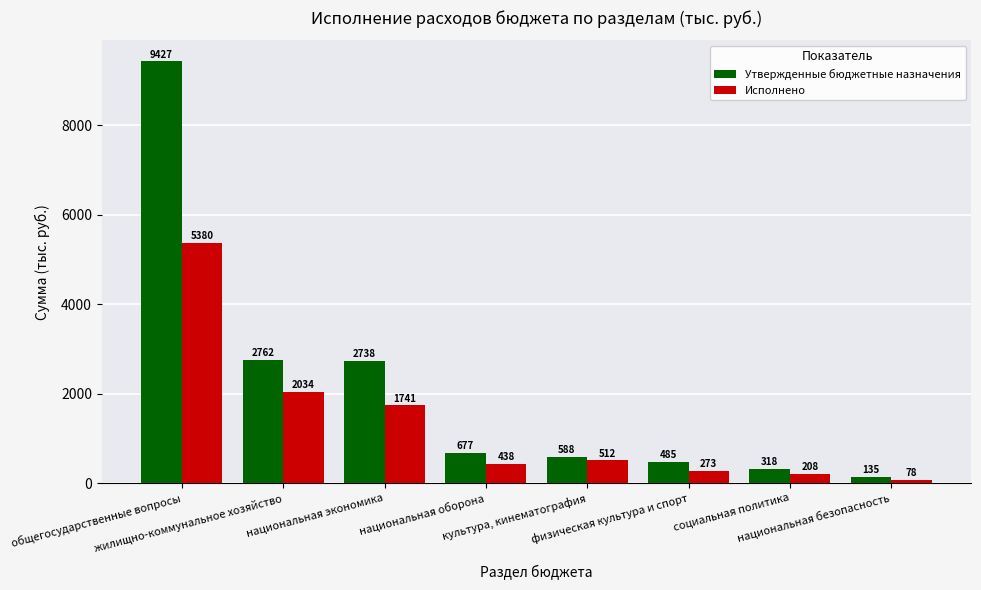

List the series in order of their overall mean, lowest first.

Исполнено, Утвержденные бюджетные назначения